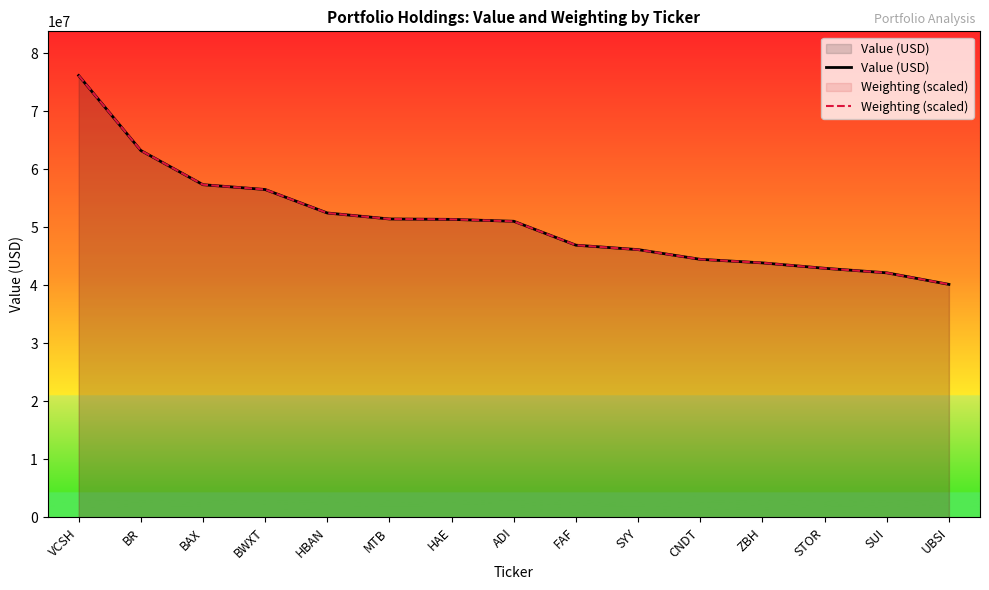

Does the chart have visible grid lines?

No